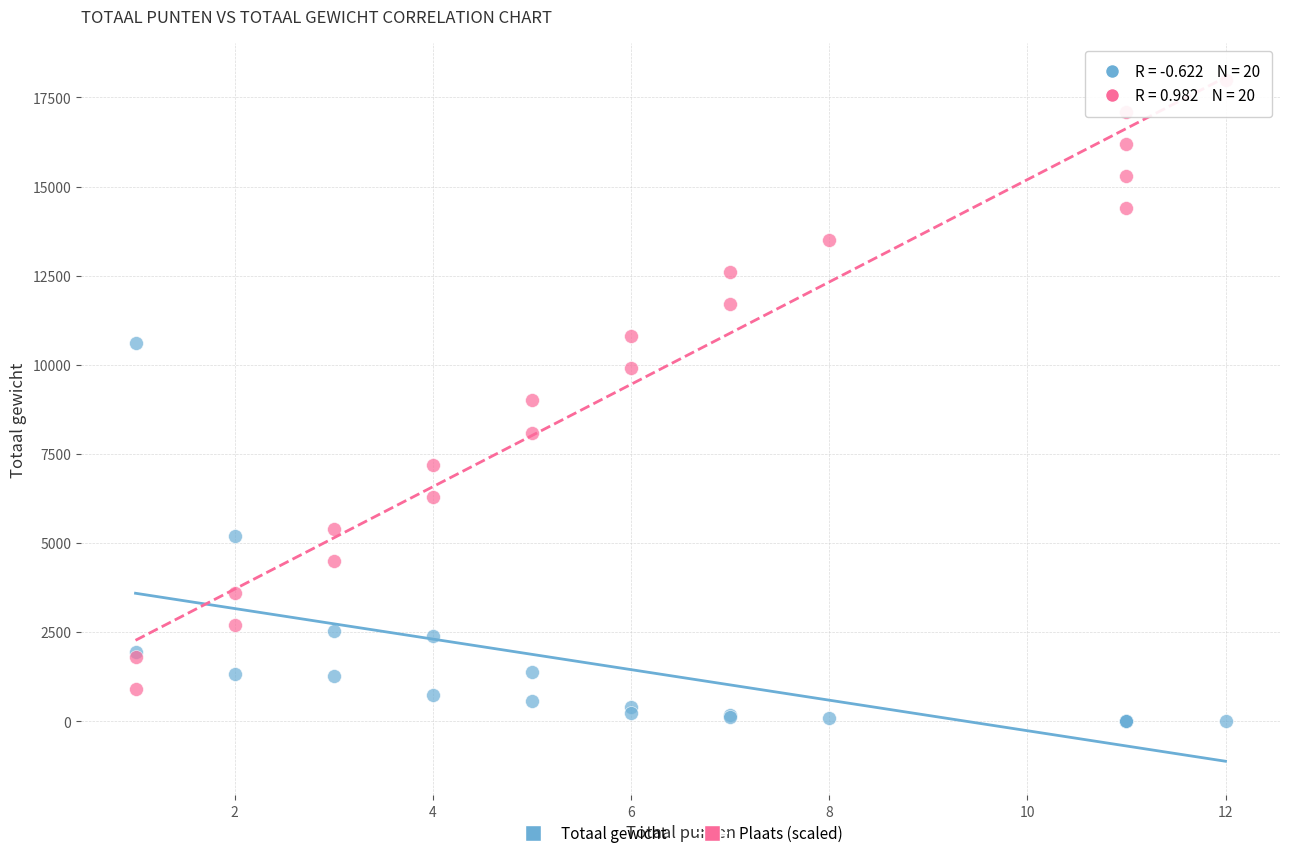

What are all the series names shown in the legend?

Totaal gewicht, Plaats (scaled)